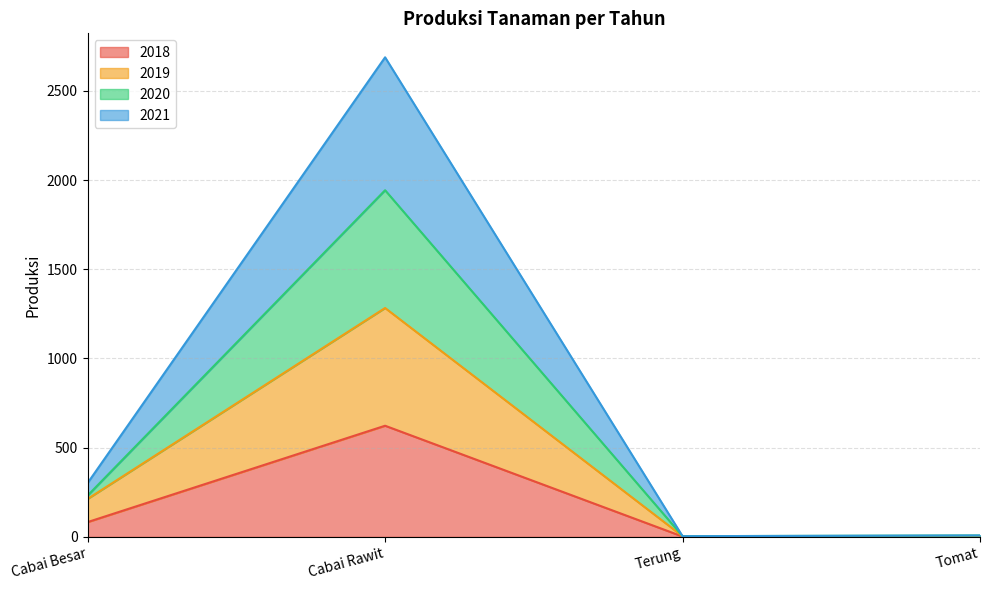

What position from the left is Cabai Rawit?

2